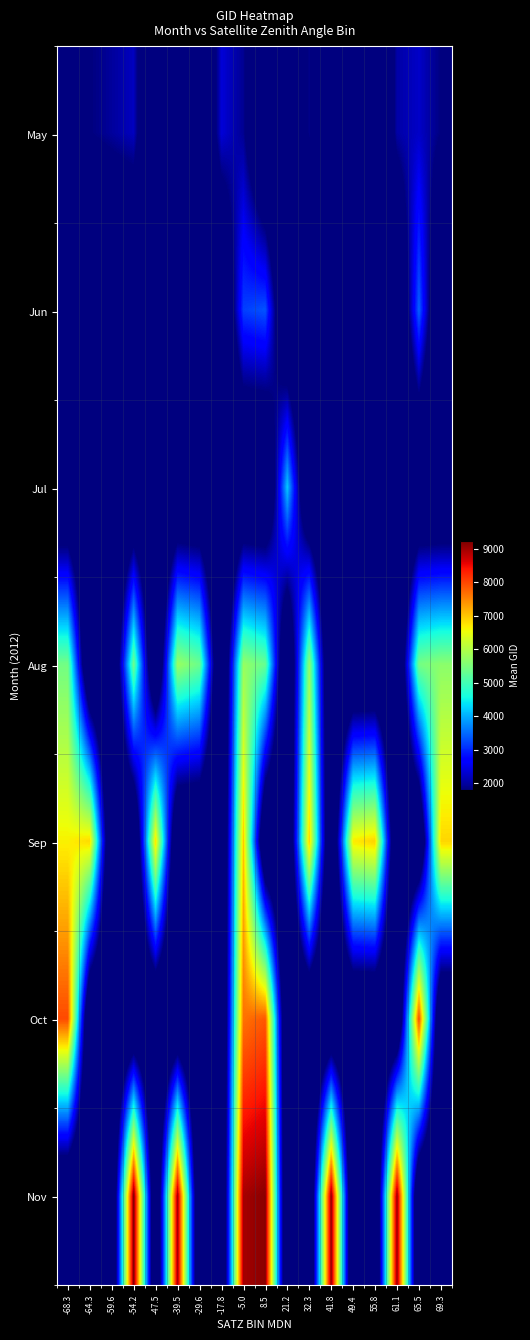

At which category does the chart reach its peak across all series?

-54.2